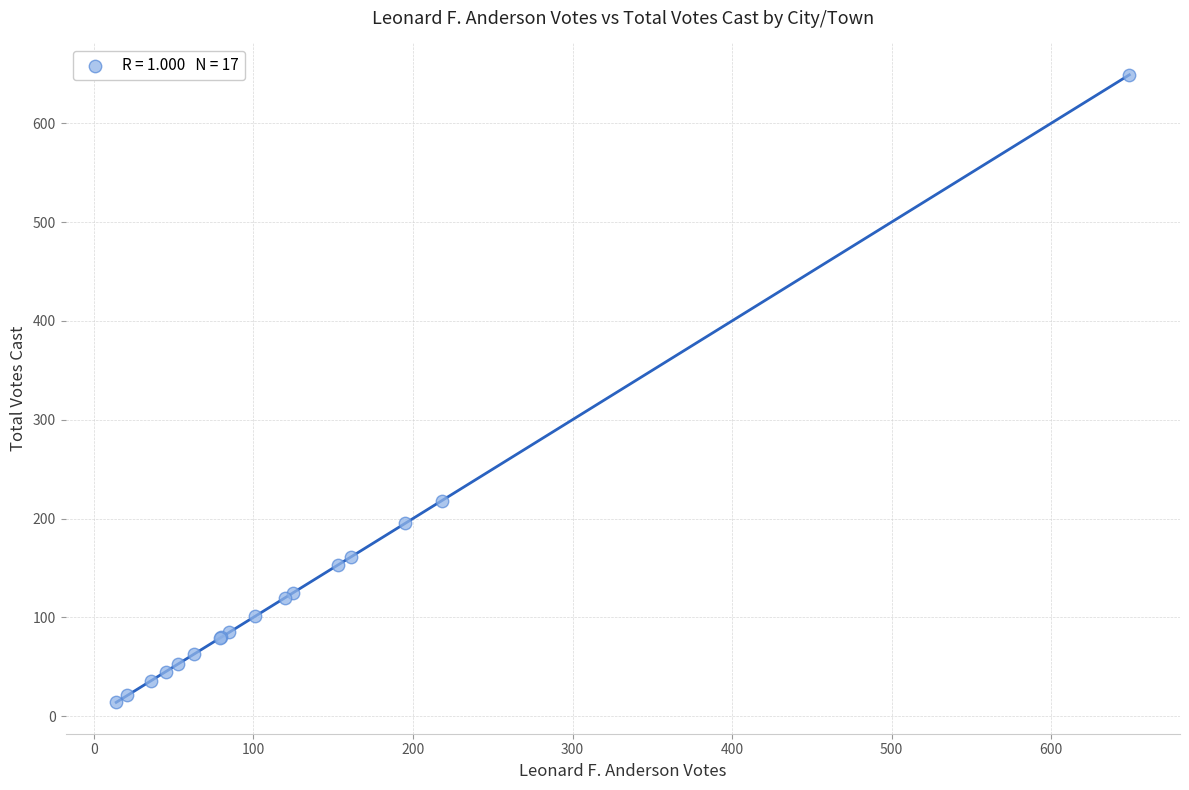

What Y value in the scatter plot is closest to 331?

218